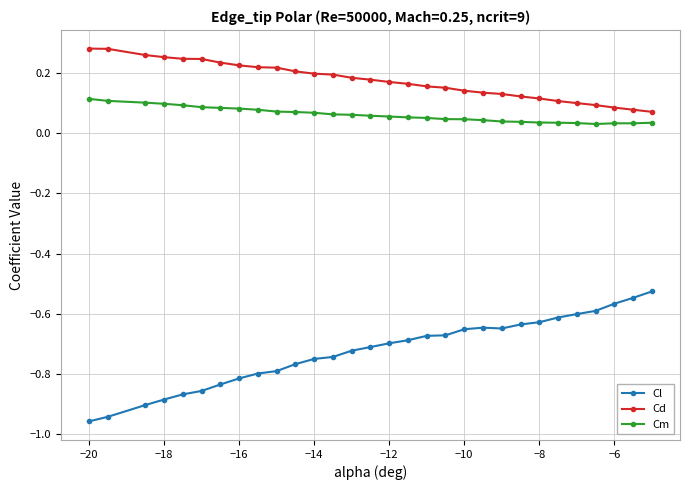

List the series in order of their peak value, lowest first.

Cl, Cm, Cd